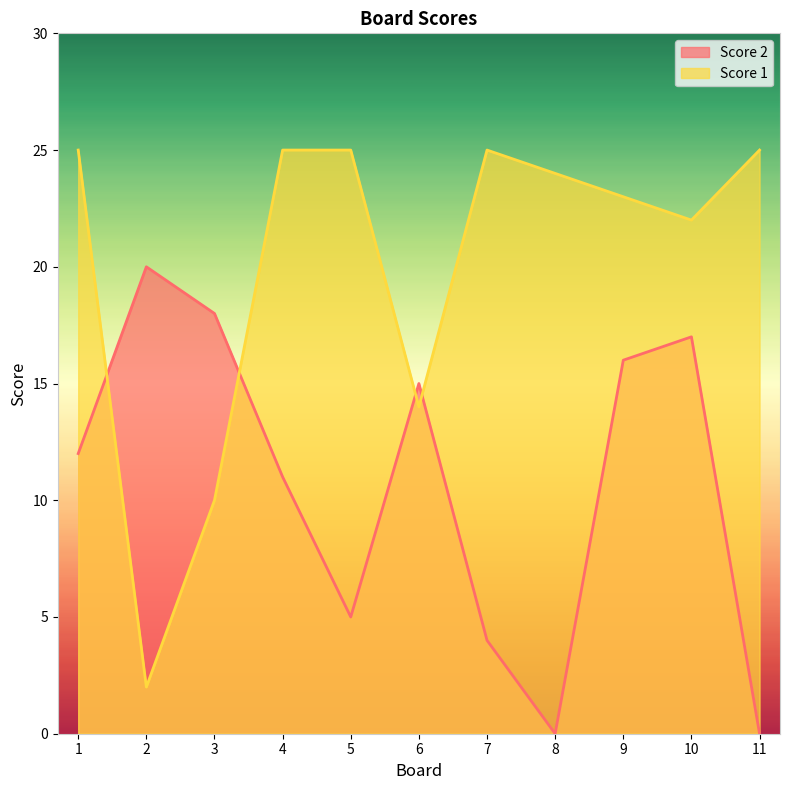

What is the difference between the second highest and second lowest values in the Score 1 series?

15